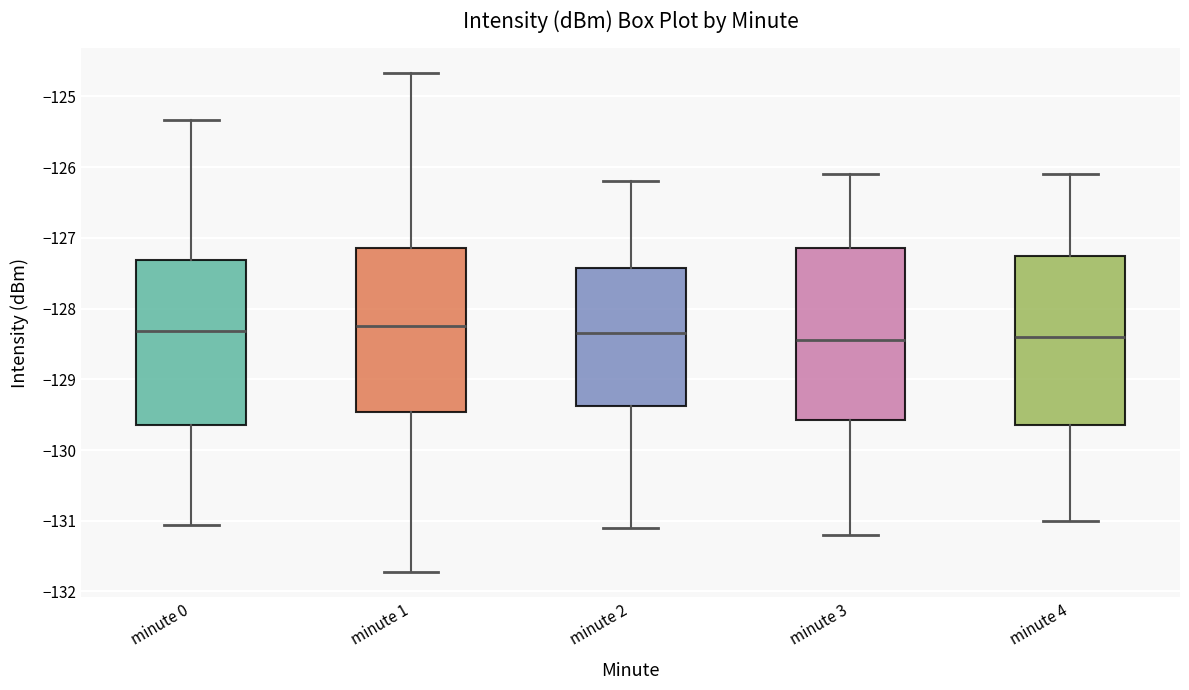

Reading left to right, transcribe this box plot: for each box, give where its median line is, the range the box spans, and where its two whiskers end, as read against the y-axis. The values are not printed on the chart, so give them approximately, as read against the axis.

minute 0: median -128.3, box -129.6 to -127.3, whiskers -131.1 to -125.3
minute 1: median -128.2, box -129.5 to -127.1, whiskers -131.7 to -124.7
minute 2: median -128.3, box -129.4 to -127.4, whiskers -131.1 to -126.2
minute 3: median -128.4, box -129.6 to -127.1, whiskers -131.2 to -126.1
minute 4: median -128.4, box -129.6 to -127.2, whiskers -131.0 to -126.1